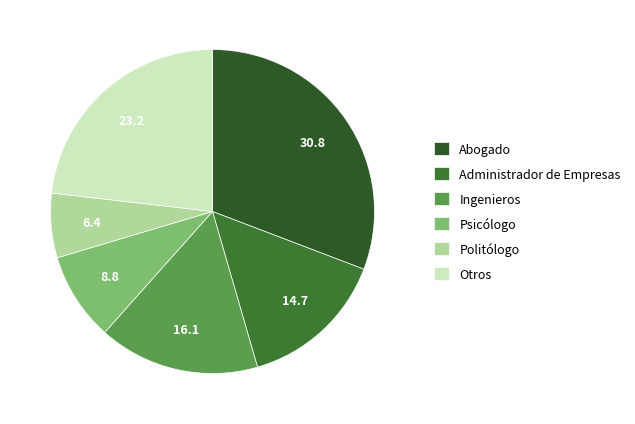

Does any single category account for the majority?

No